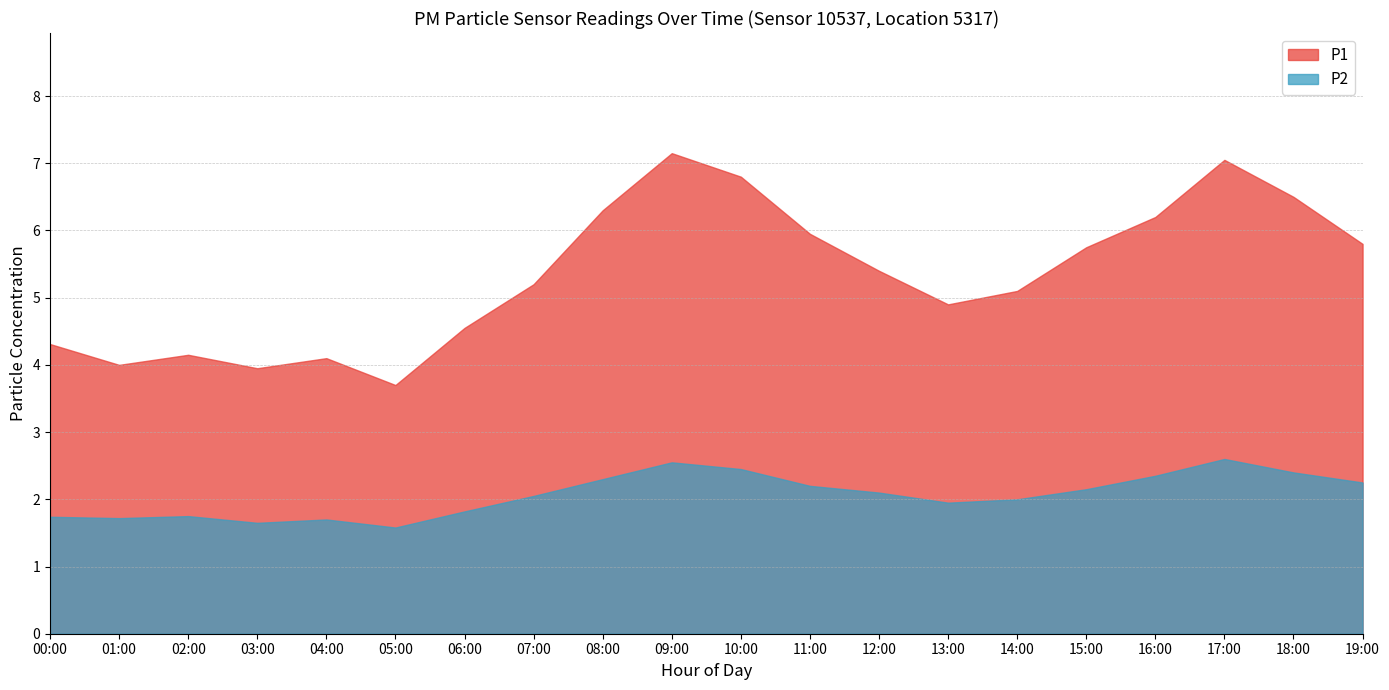

Rank the categories by P2 value from highest to lowest.

17:00, 09:00, 10:00, 18:00, 16:00, 08:00, 19:00, 11:00, 15:00, 12:00, 07:00, 14:00, 13:00, 06:00, 02:00, 00:00, 04:00, 01:00, 03:00, 05:00